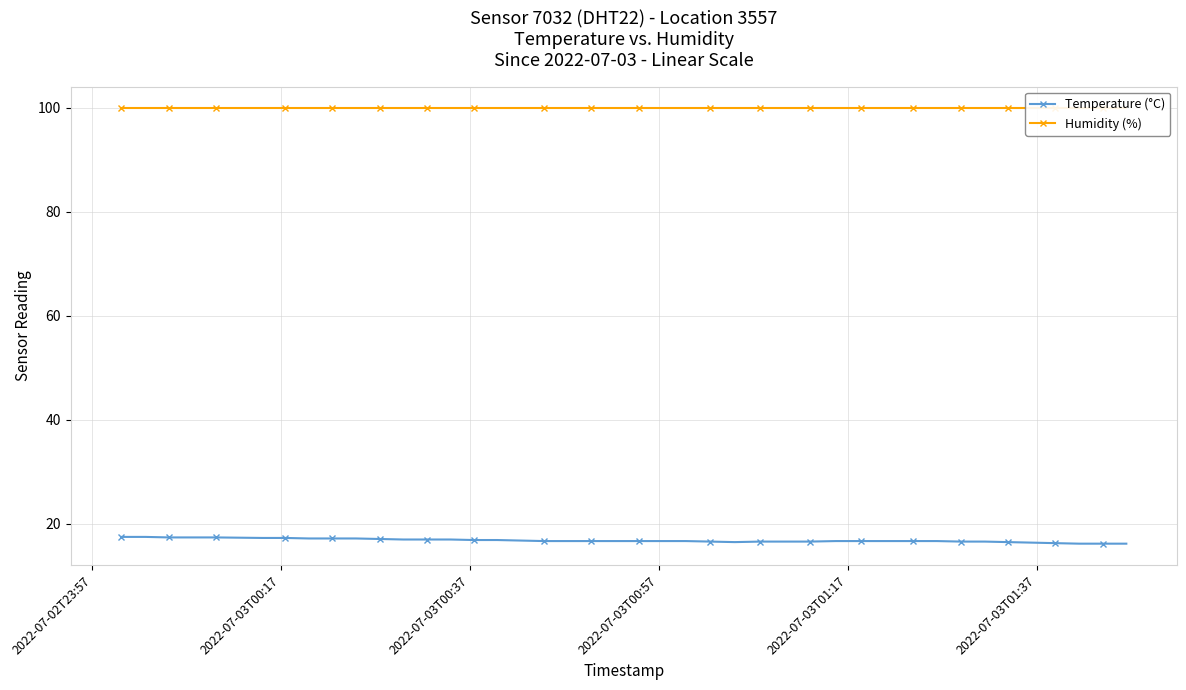

Which series has the largest range (max minus min)?

Temperature (°C)